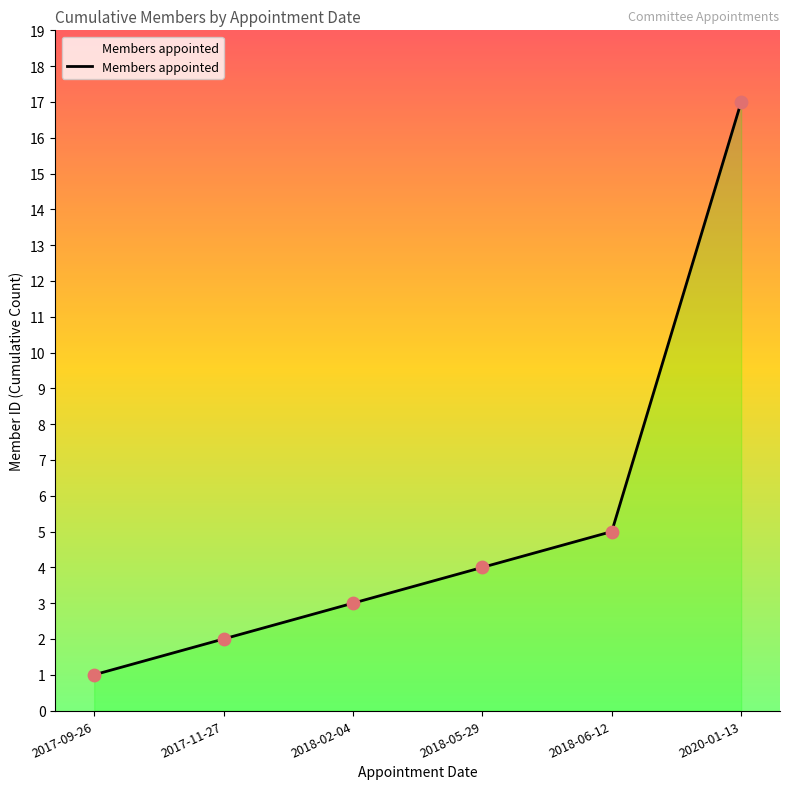

Between 2020-01-13 and 2020-01-13, which is larger?

2020-01-13